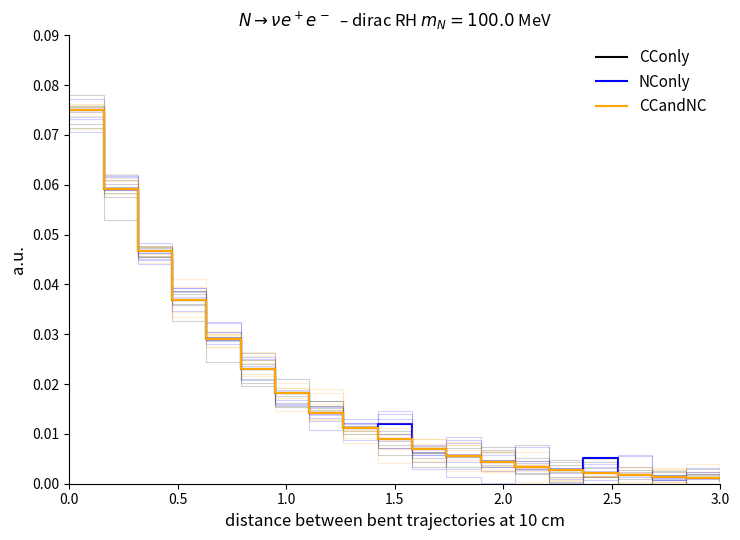

True or false: NConly has more than 0 interior local peaks.

True